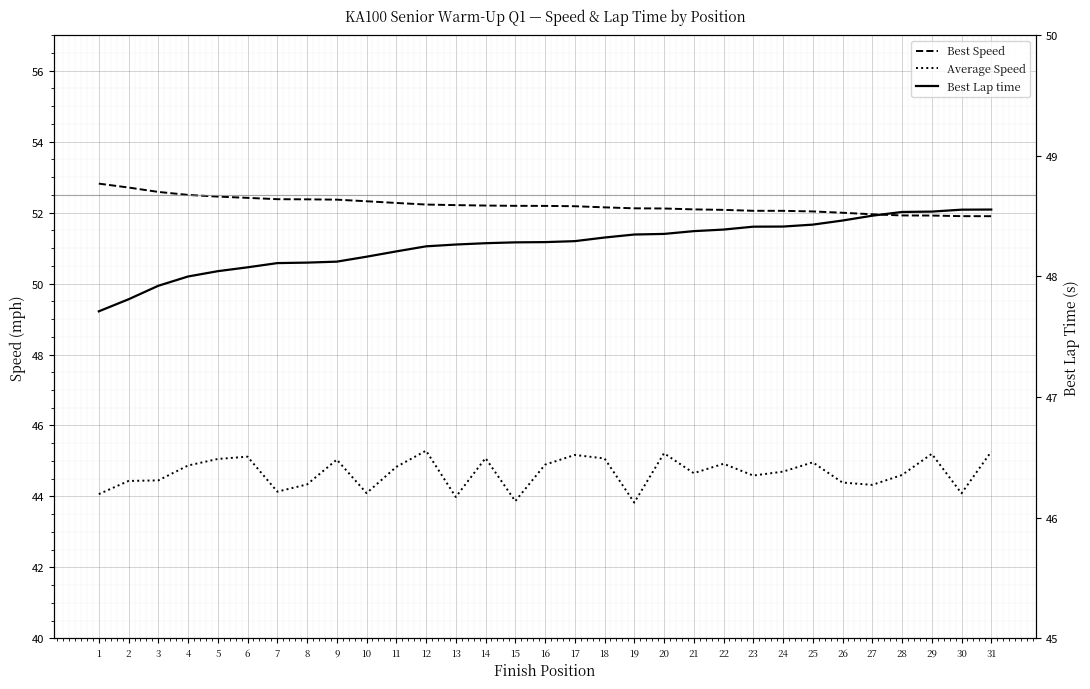

How many data points in Best Lap time are less than 48?

3